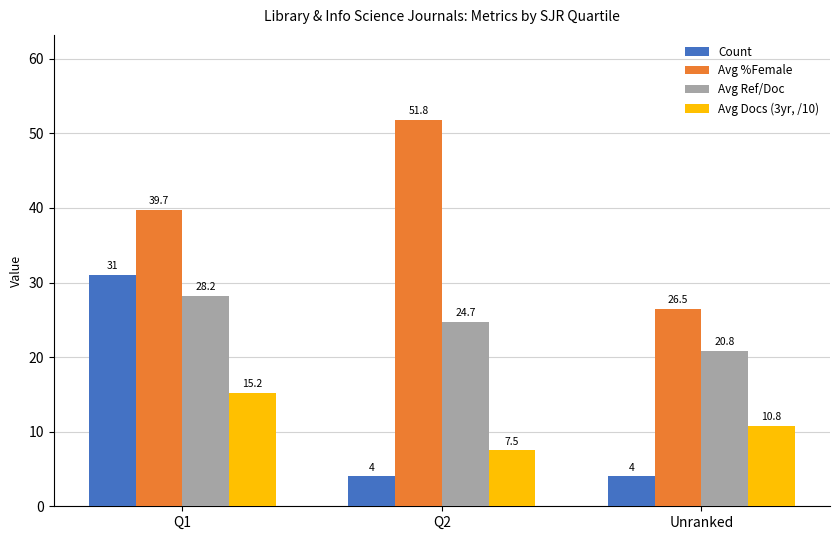

Rank the categories by Avg Docs (3yr, /10) value from lowest to highest.

Q2, Unranked, Q1